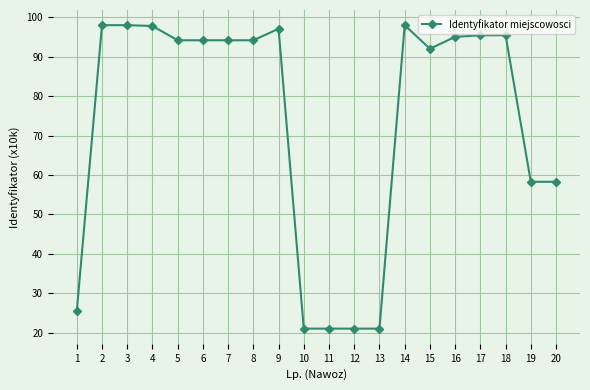

What is the difference between the values at 7 and 20?

35.9